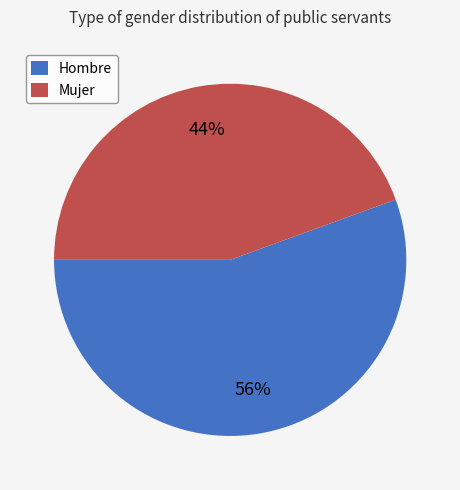

Which category has the biggest portion of the pie?

Hombre